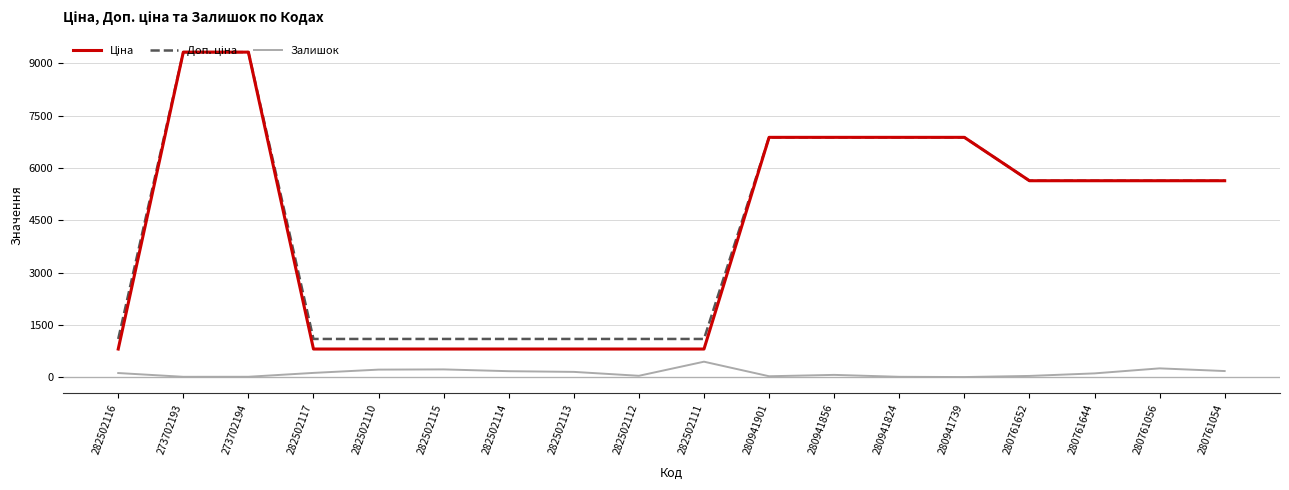

The Залишок series shows 10.0 at 280941739. True or false?

True